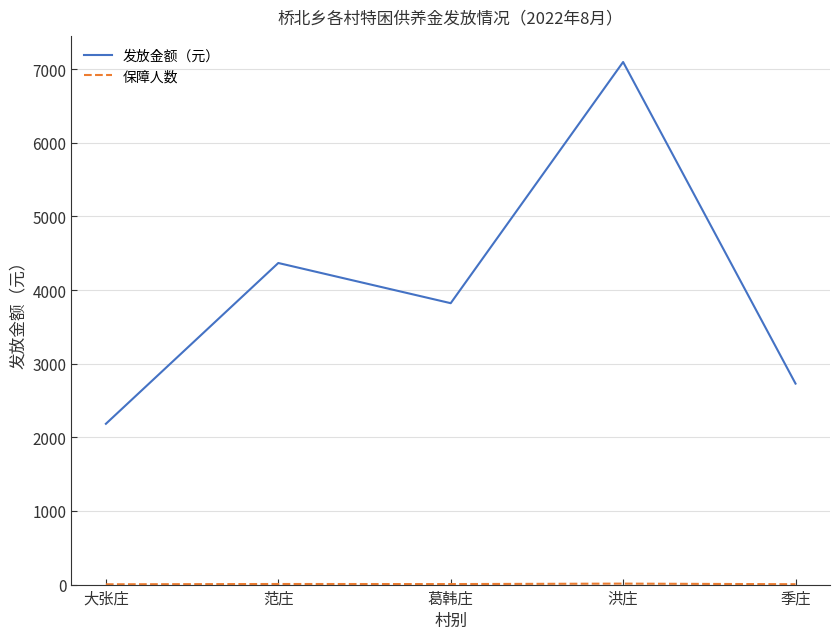

Count the number of categories in the chart.

5